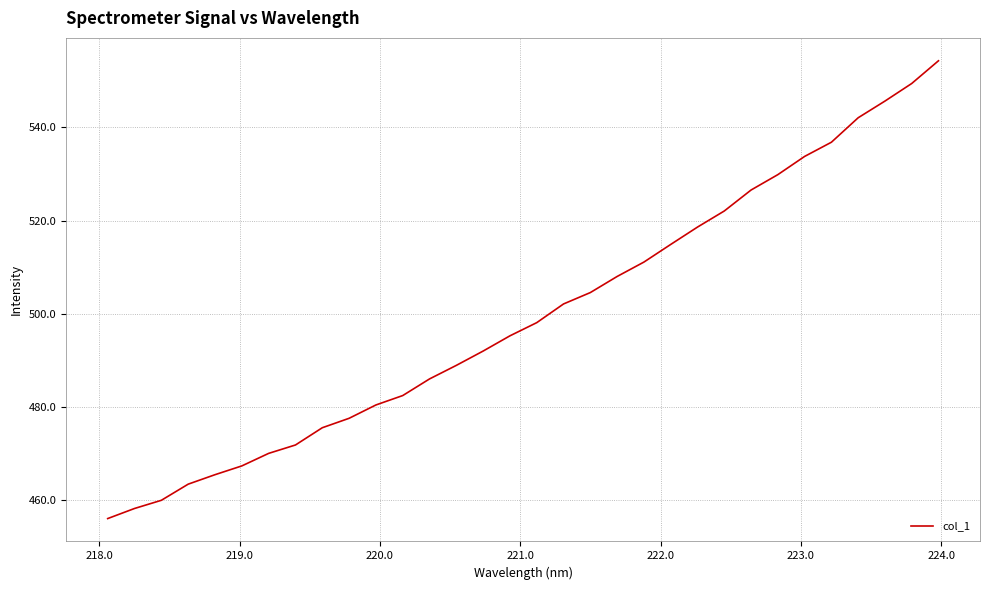

What is the greatest value displayed?

554.3